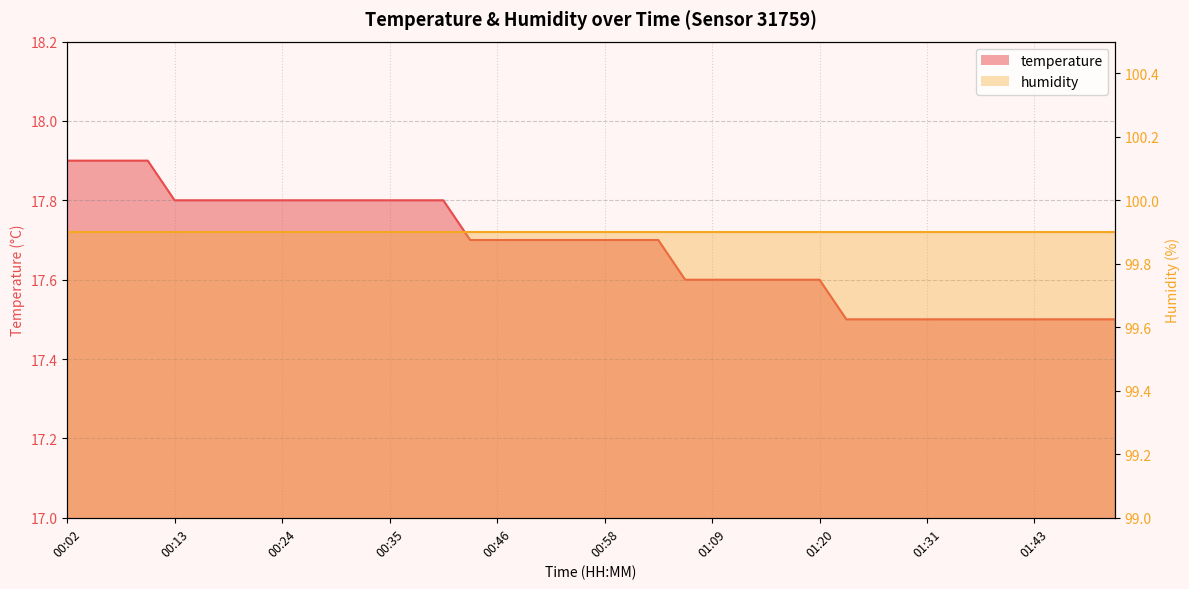

What is the sum of the values at 00:38 and 00:02?

35.7